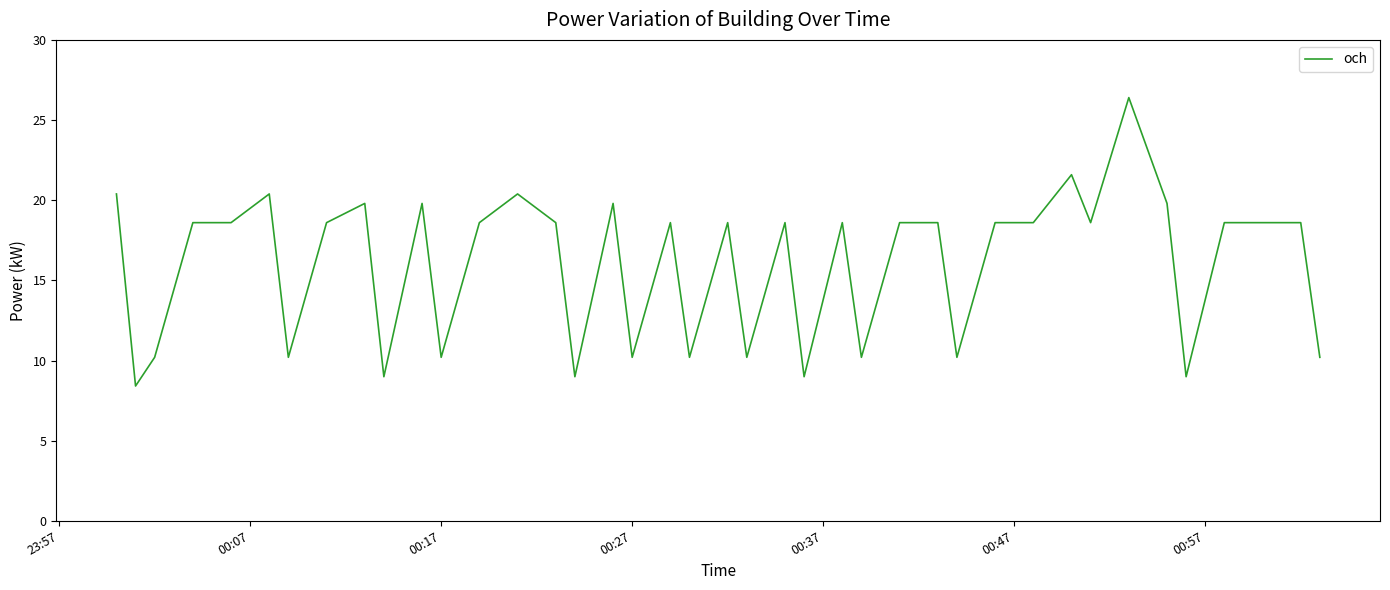

How many values are below 18?

14